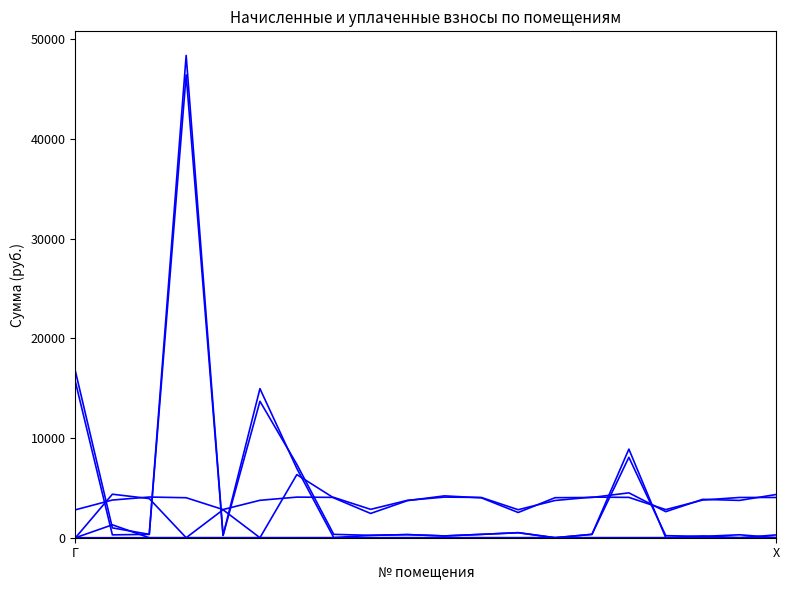

Reading left to right, list all the values displayed in this chart.

zadolzhennost: 15604.4	287.1	340.1	46418.5	235.6	13685.1	7357.8	338.4	237.7	312.7	178.7	336.3	499.6	0.0	339.4	8886.8	0.0	174.4	0.0	0.0
nachisleno: 2801.0	3779.2	4081.4	4010.3	2827.7	3752.4	4072.6	4045.9	2845.4	3752.4	4072.6	4036.9	2809.9	3734.6	4072.6	4045.9	2818.8	3779.2	4036.9	4036.9
uplachenno: 0.0	4363.4	3926.6	0.0	2802.9	0.0	6330.0	3993.8	2434.2	3719.5	4197.6	4001.6	2529.5	4015.0	4036.8	4500.0	2612.6	3848.4	3741.6	4338.0
zadolzhennost_col6: 16666.0	986.5	340.1	48365.1	235.6	14950.7	6945.0	14.3	236.6	312.7	178.7	336.3	509.6	0.0	339.4	8064.4	206.2	134.2	295.3	0.0
uplacheno_peni: 0.0	1294.2	0.0	0.0	0.0	0.0	0.0	0.9	0.9	0.0	0.0	0.0	0.0	0.0	0.0	0.0	0.0	0.0	0.0	0.0
avans: 0.0	0.0	0.0	0.0	0.0	0.0	0.0	0.0	0.0	0.0	0.0	0.0	0.0	4.8	0.0	0.0	0.0	0.0	0.0	283.9